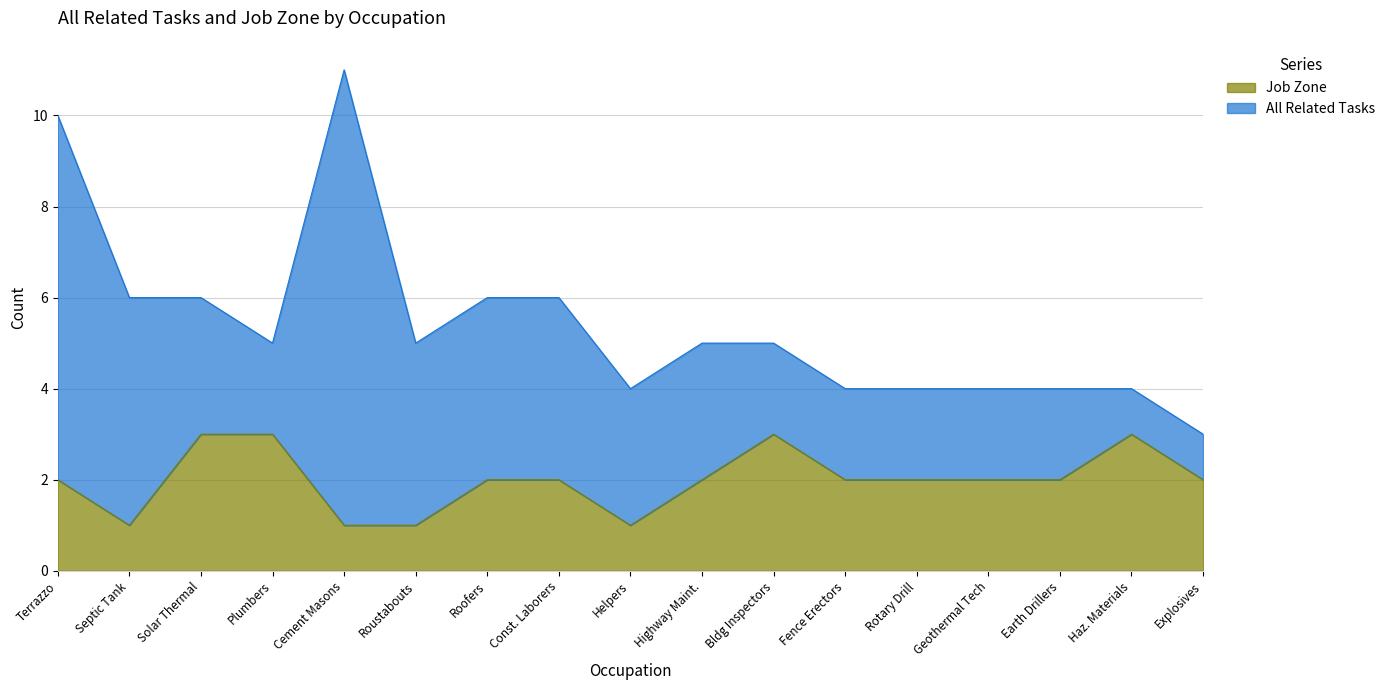

What is the maximum value for Job Zone?

3